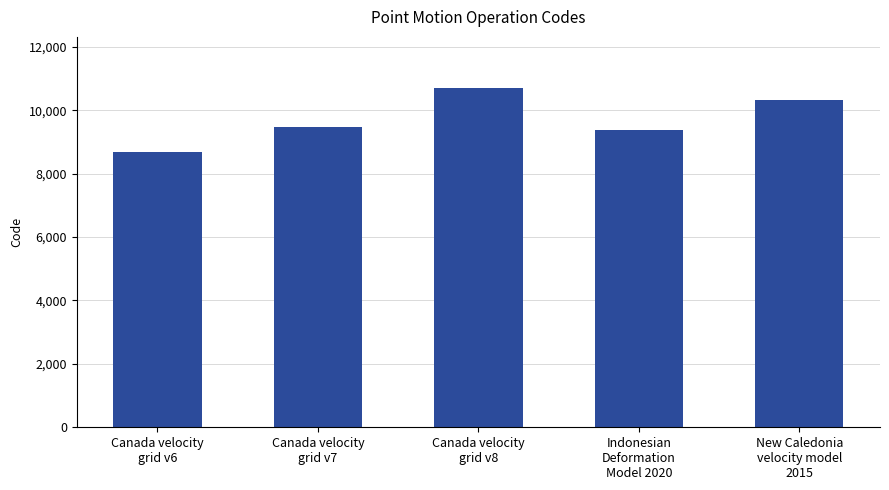

Reading left to right, transcribe all the data shown in this chart.

8676	9483	10707	9375	10323